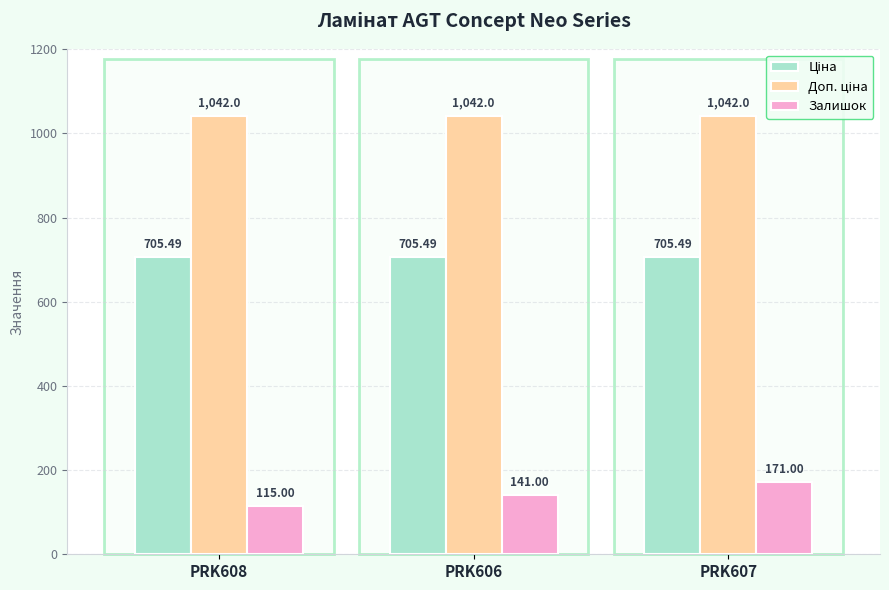

Which series has the largest range (max minus min)?

Залишок